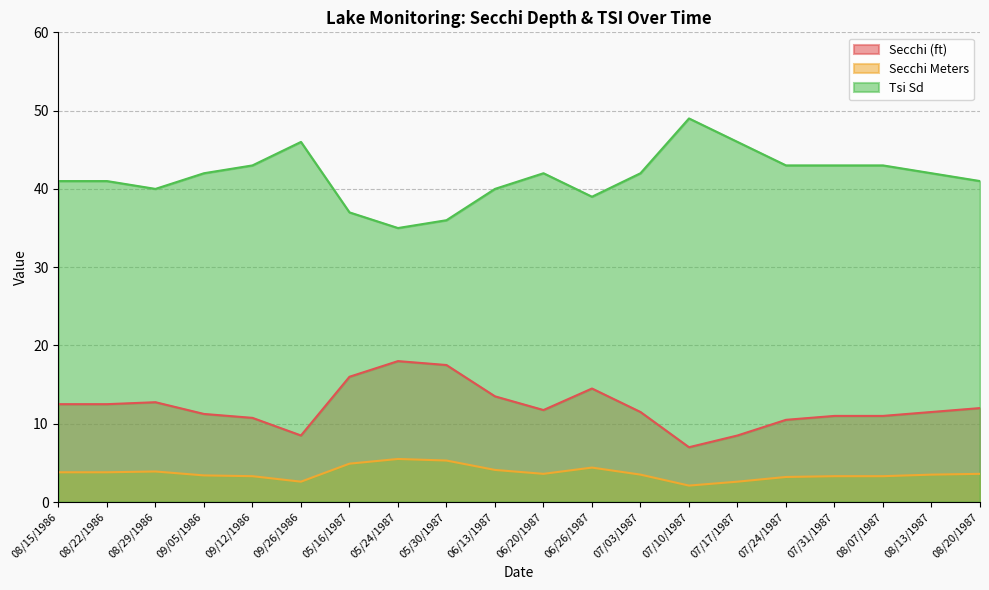

Where does the Secchi Meters series first go above 3?

08/15/1986